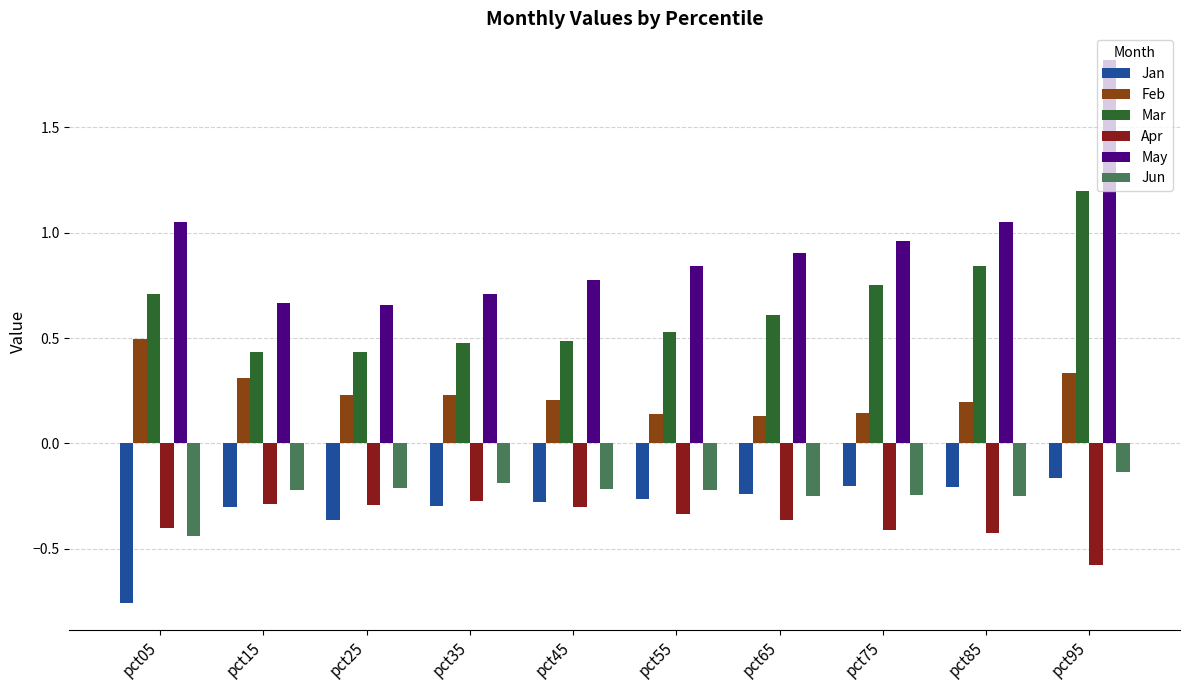

Are the bars grouped side by side (vs. stacked)?

Yes